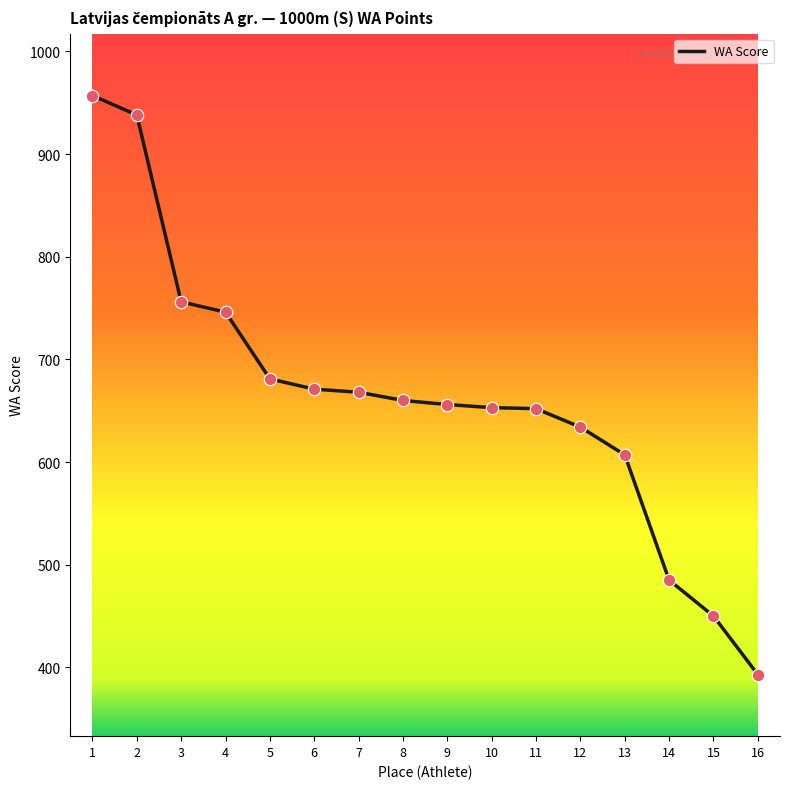

Between 16 and 8, which is larger?

8